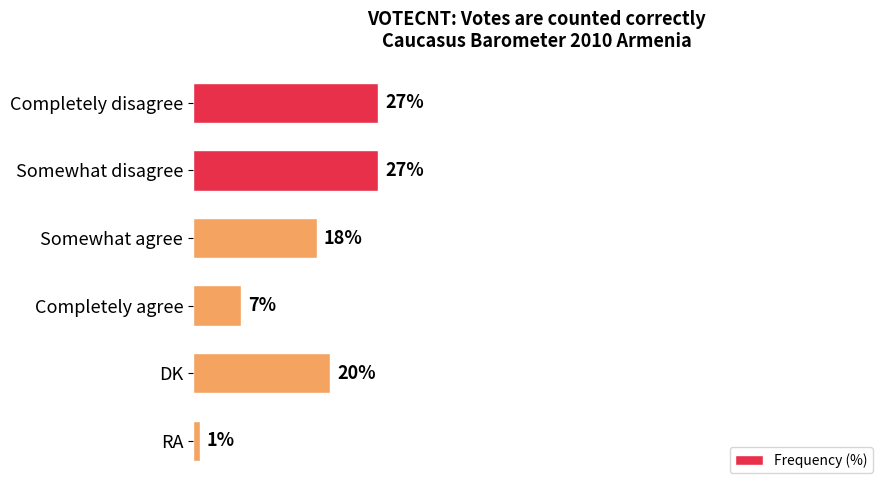

What is the label of the 5th bar from the top?

DK